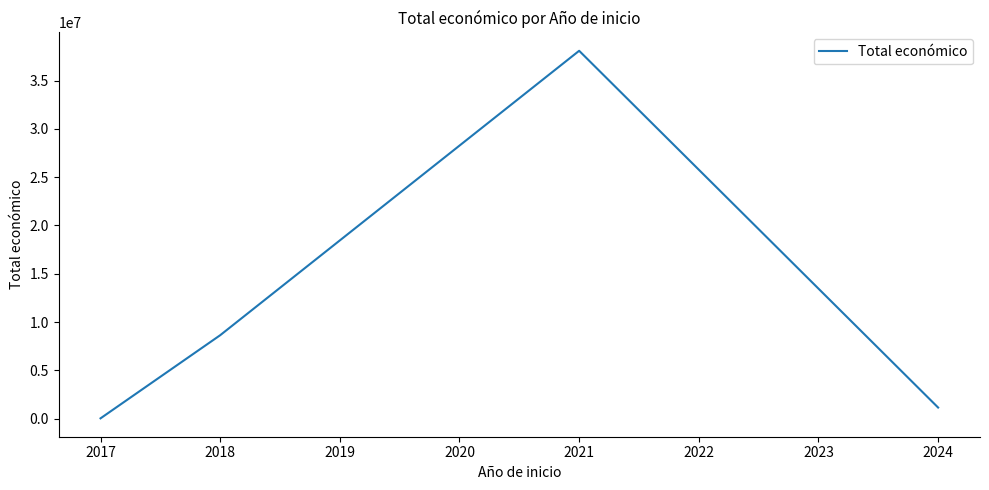

Count the number of categories in the chart.

4